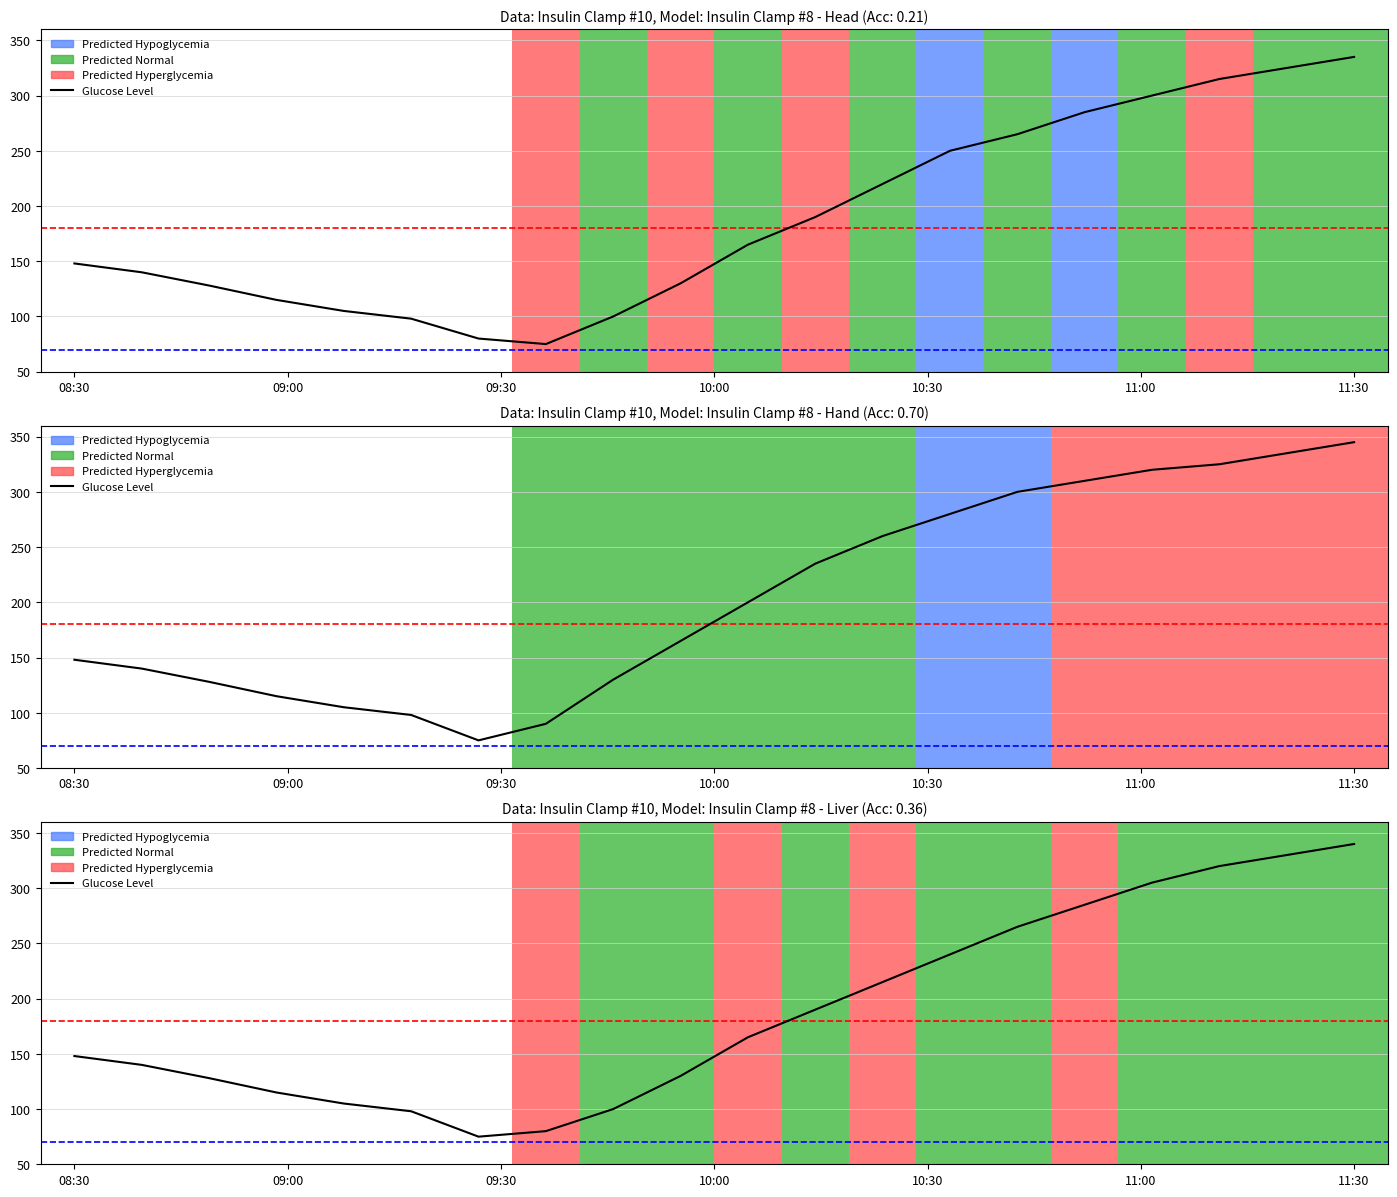

How many data points does each series have?

20